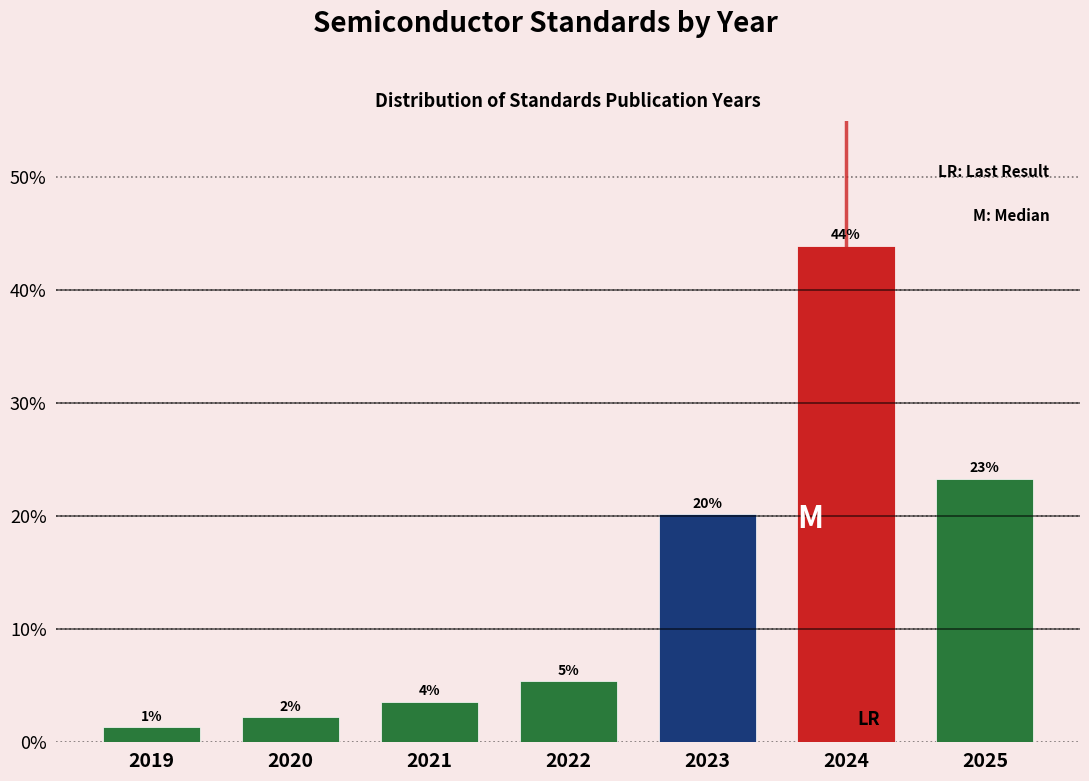

How many bars are there in total?

7